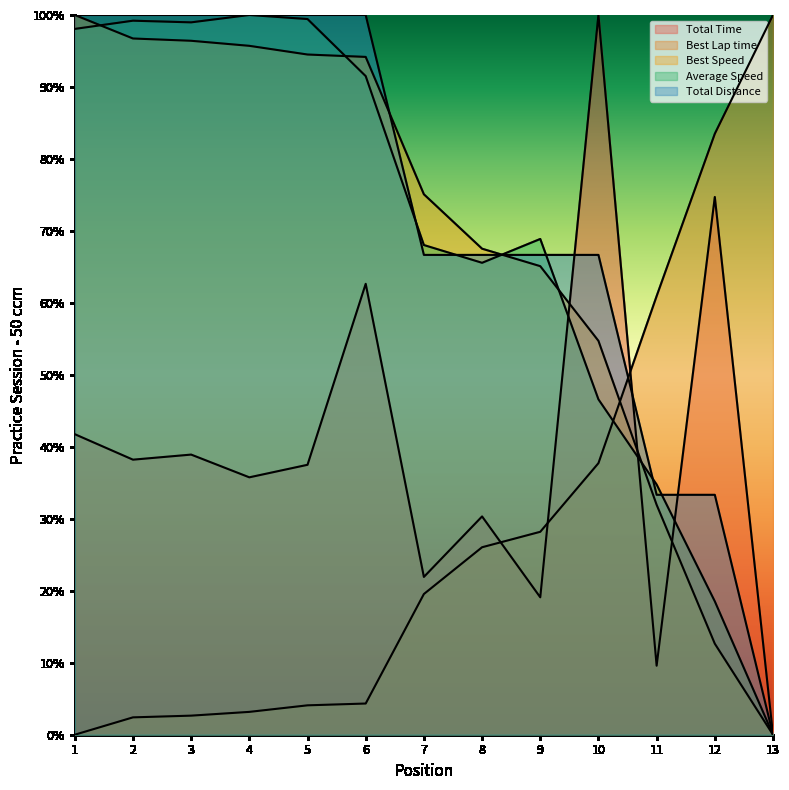

What is the sum of the Total Distance values at 9 and 3?

166.7